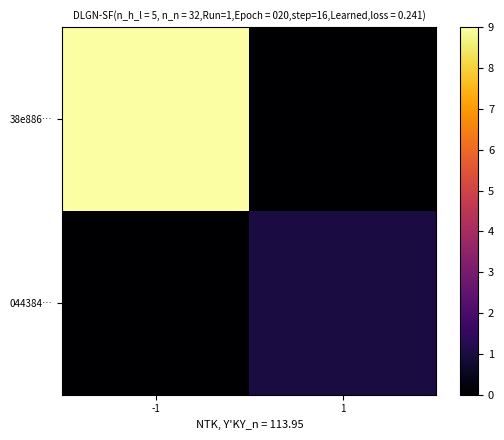

Reading left to right, extract all data points from this chart.

38e886…: -1=9	1=0
044384…: -1=0	1=1